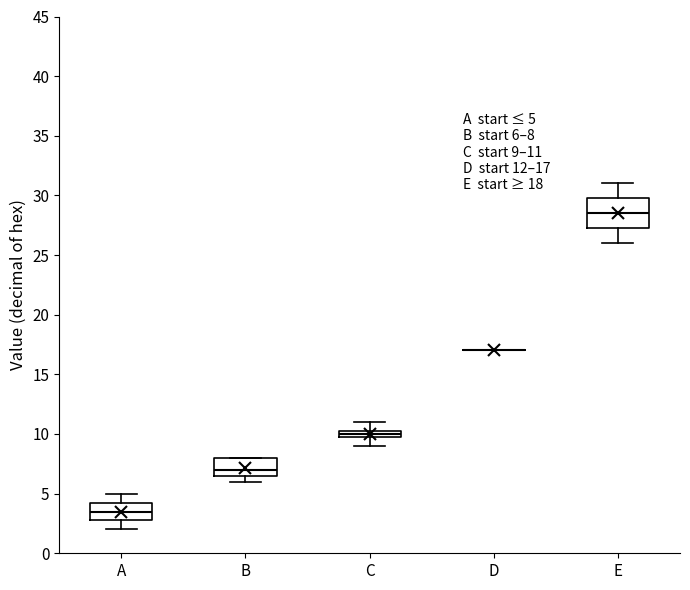

Which box is the tallest, from its lower edge to its upper edge?

E